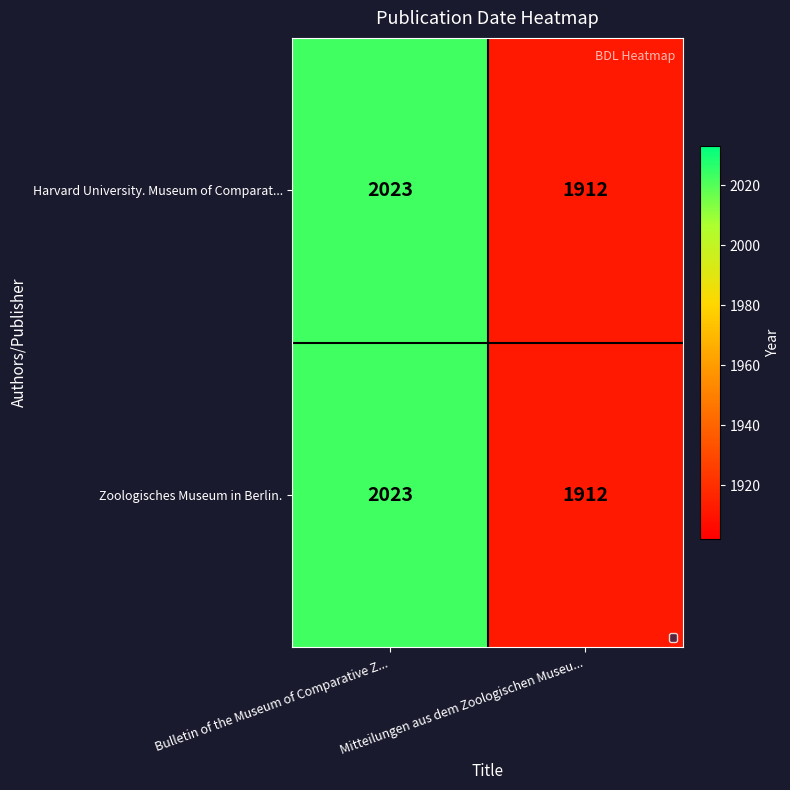

True or false: Zoologisches Museum in Berlin. has a value of 1912 at Mitteilungen aus dem Zoologischen Museu....

True